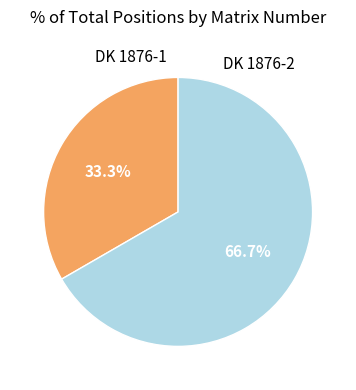

Rank the categories by value from highest to lowest.

DK 1876-2, DK 1876-1